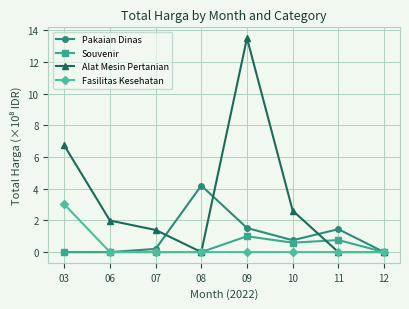

In Pakaian Dinas, how many points are higher than both neighbors (excluding endpoints)?

2